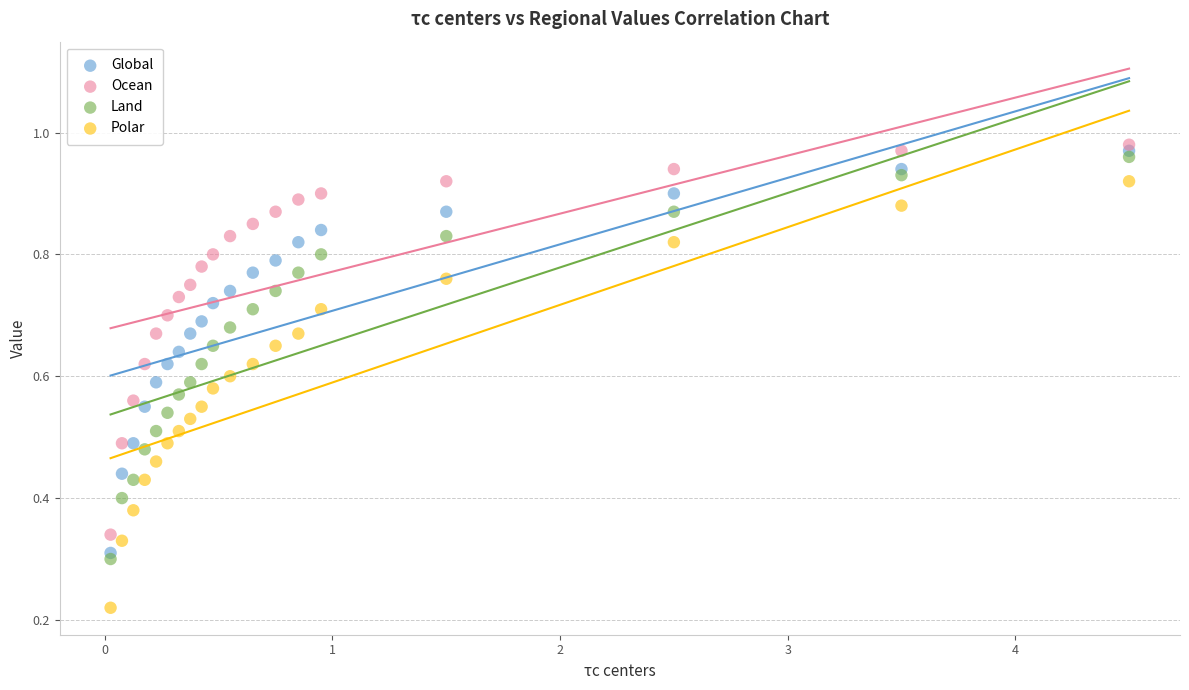

What are all the series names shown in the legend?

Global, Ocean, Land, Polar